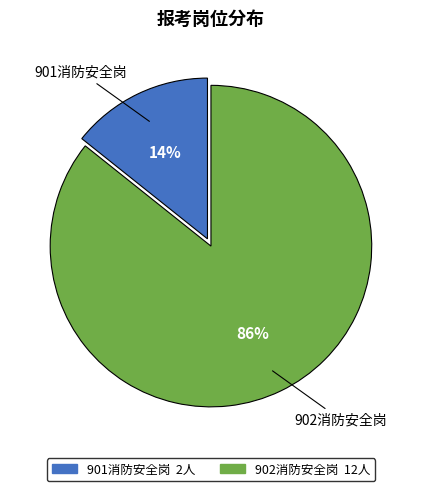

To the nearest percent, what is the average slice percentage?

50%